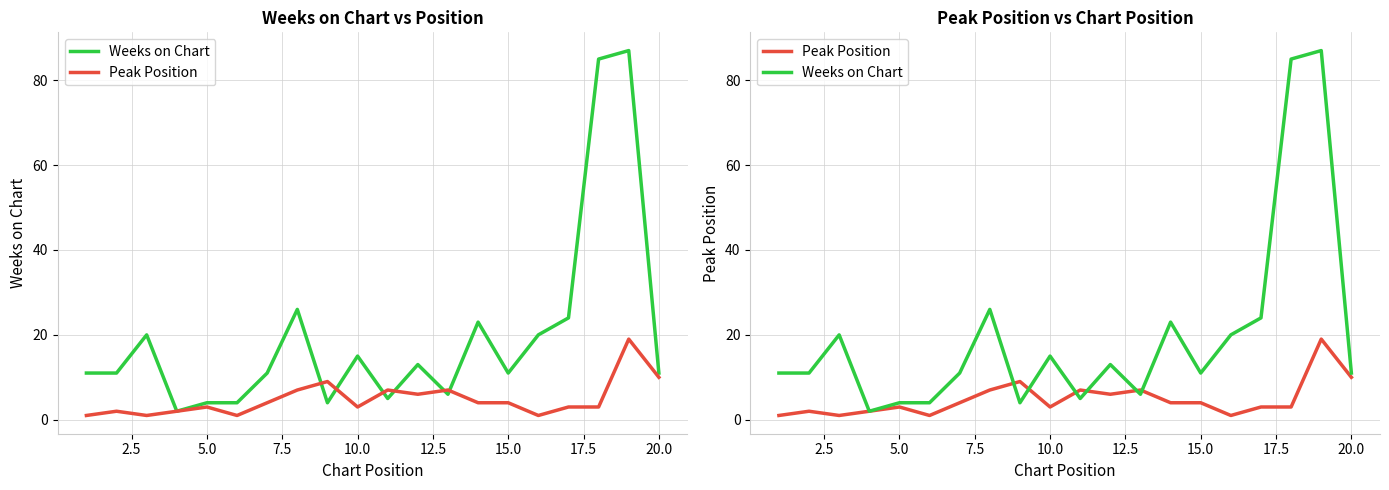

How many distinct data groups are displayed?

2